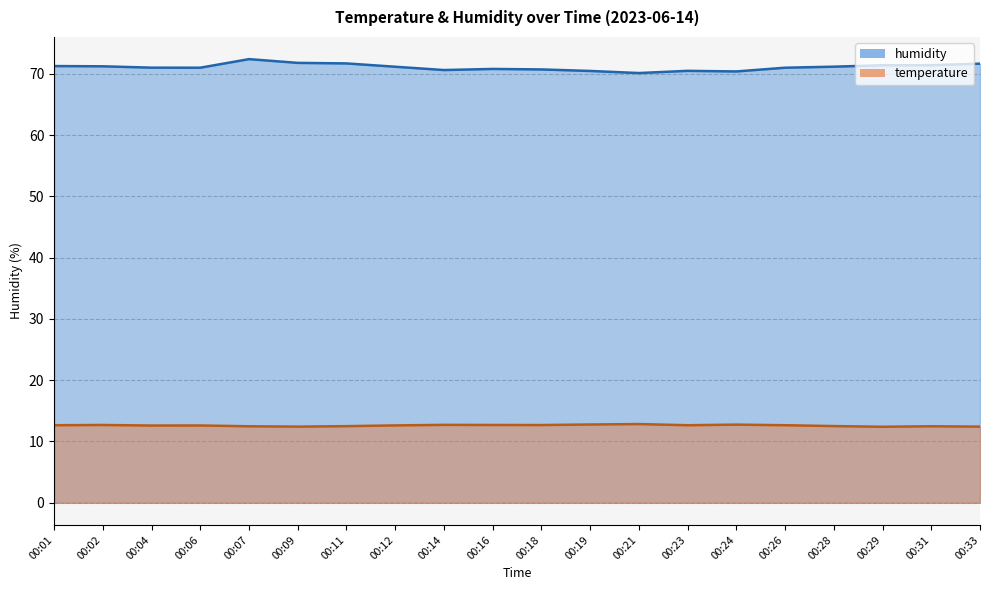

Which has a higher value, 00:01 or 00:11?

00:01